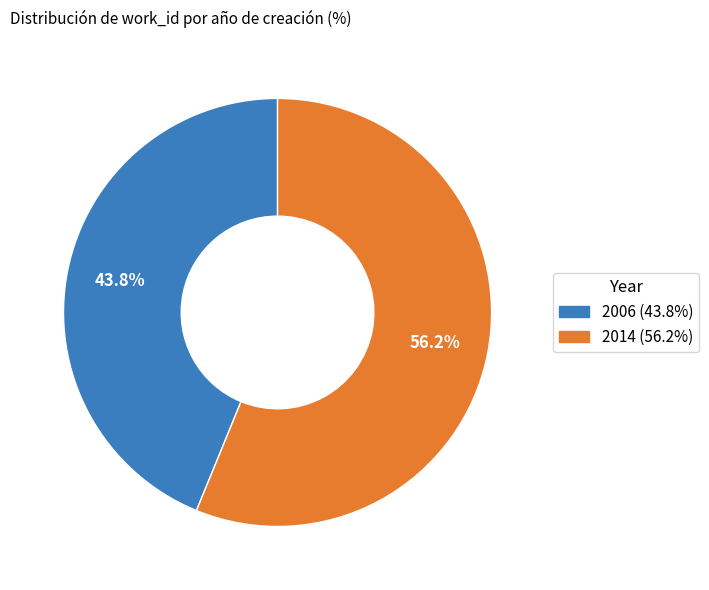

What is the smallest slice in the pie chart?

2006